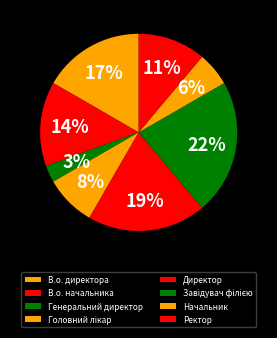

Does any single category account for the majority?

No